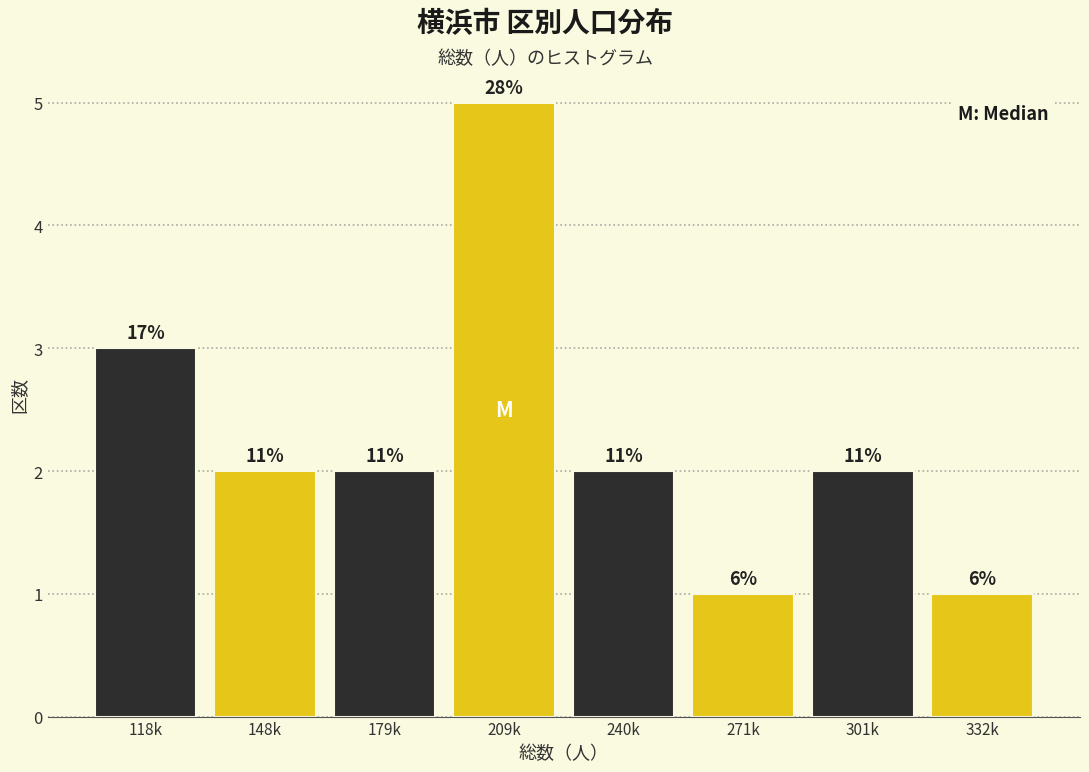

Does the chart contain any negative values?

No